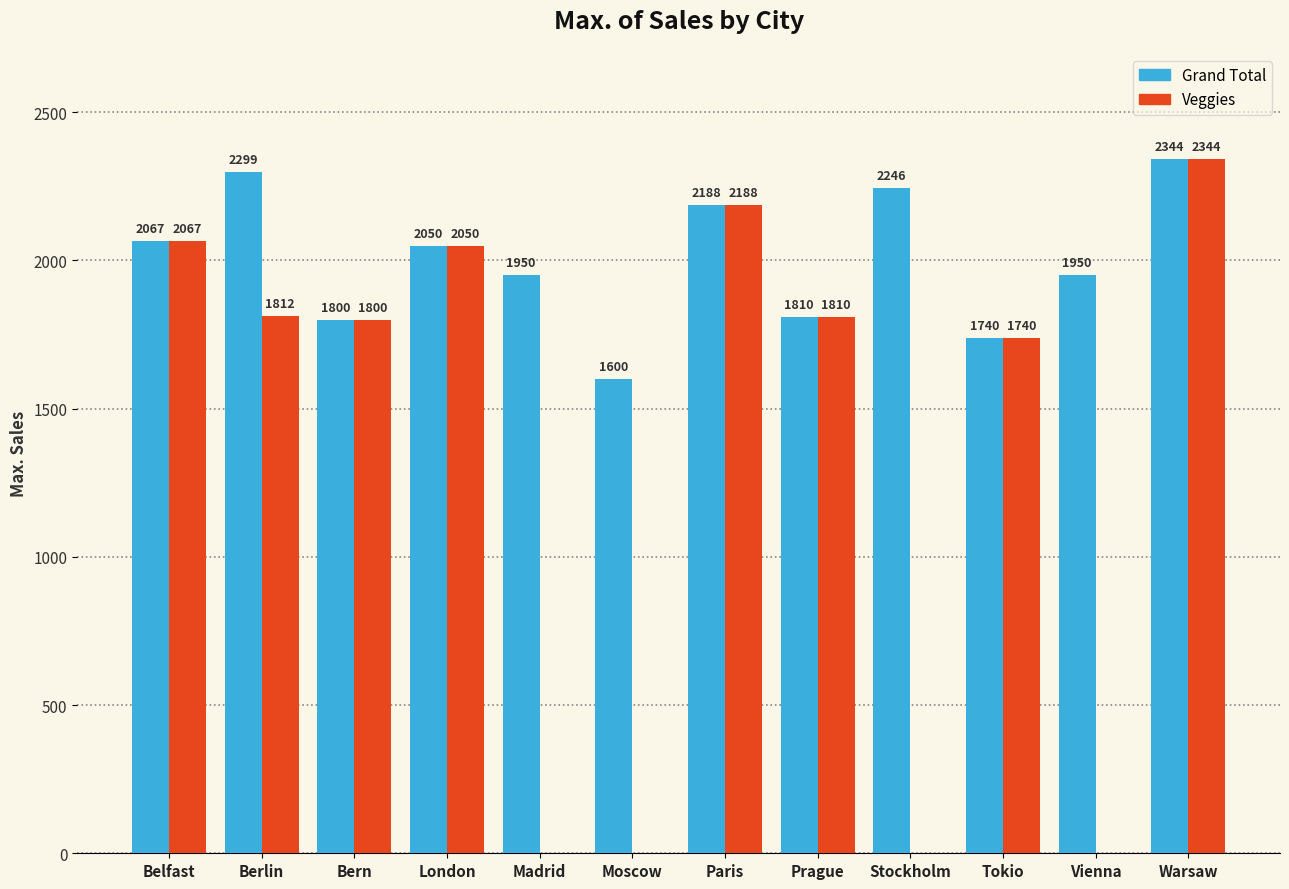

What is the sum of the Veggies values at Bern and Madrid?

1800